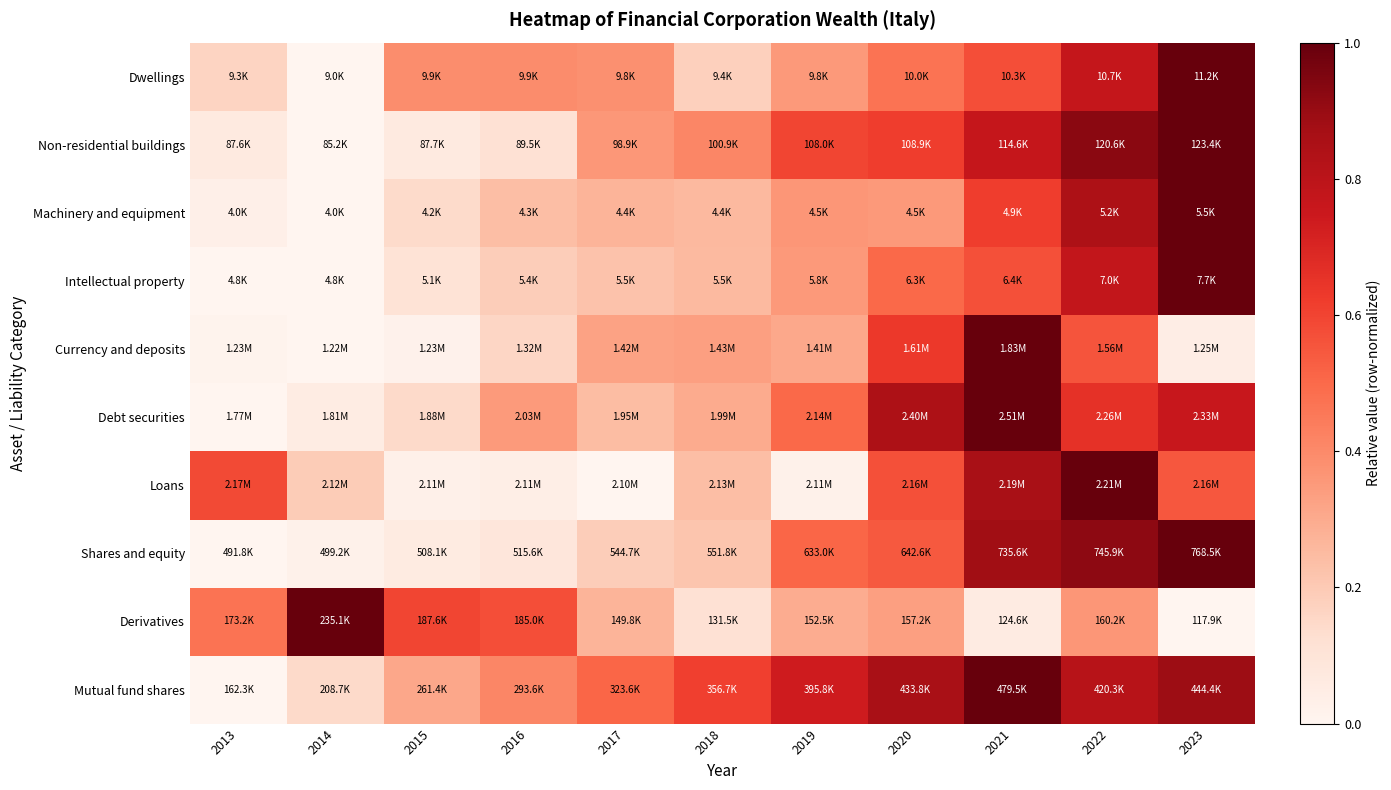

What is the total value across all series at 2023?

7.2